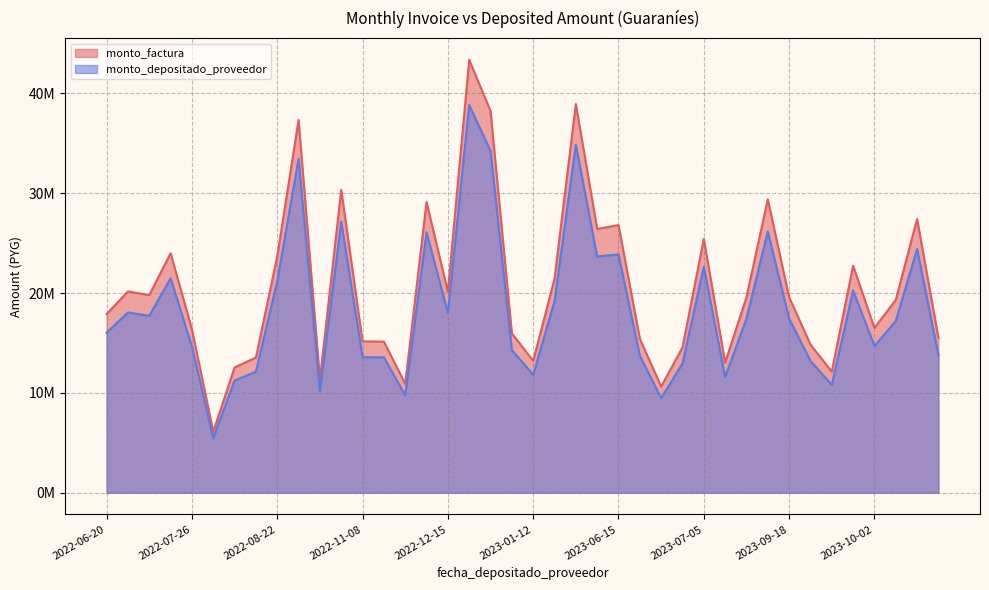

What are all the series names shown in the legend?

monto_factura, monto_depositado_proveedor